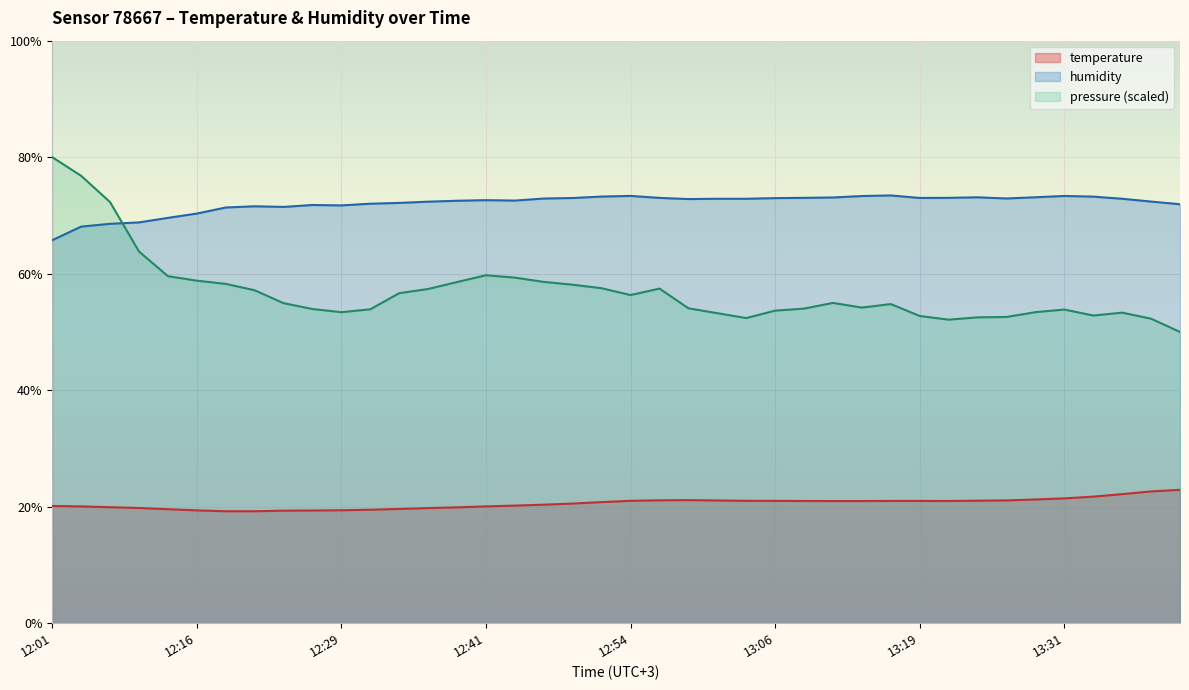

True or false: humidity has more than 1 interior local peaks.

True